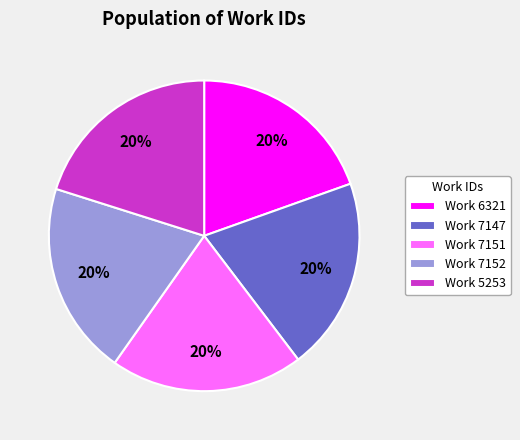

Approximately how many times larger is the value at Work 7152 compared to Work 7147?

1.0